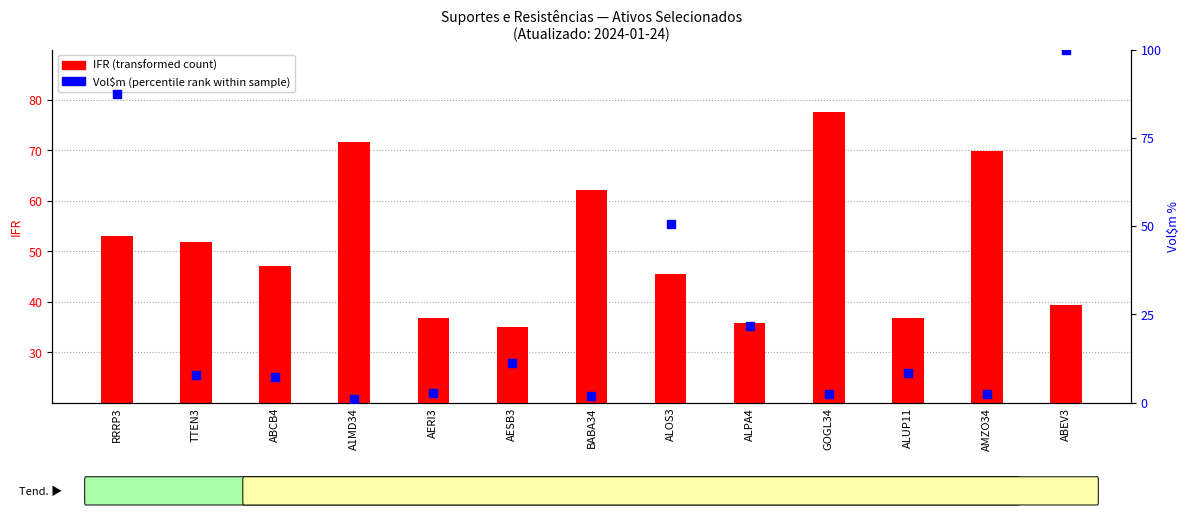

What is the total value across all series at RRRP3?

140.5